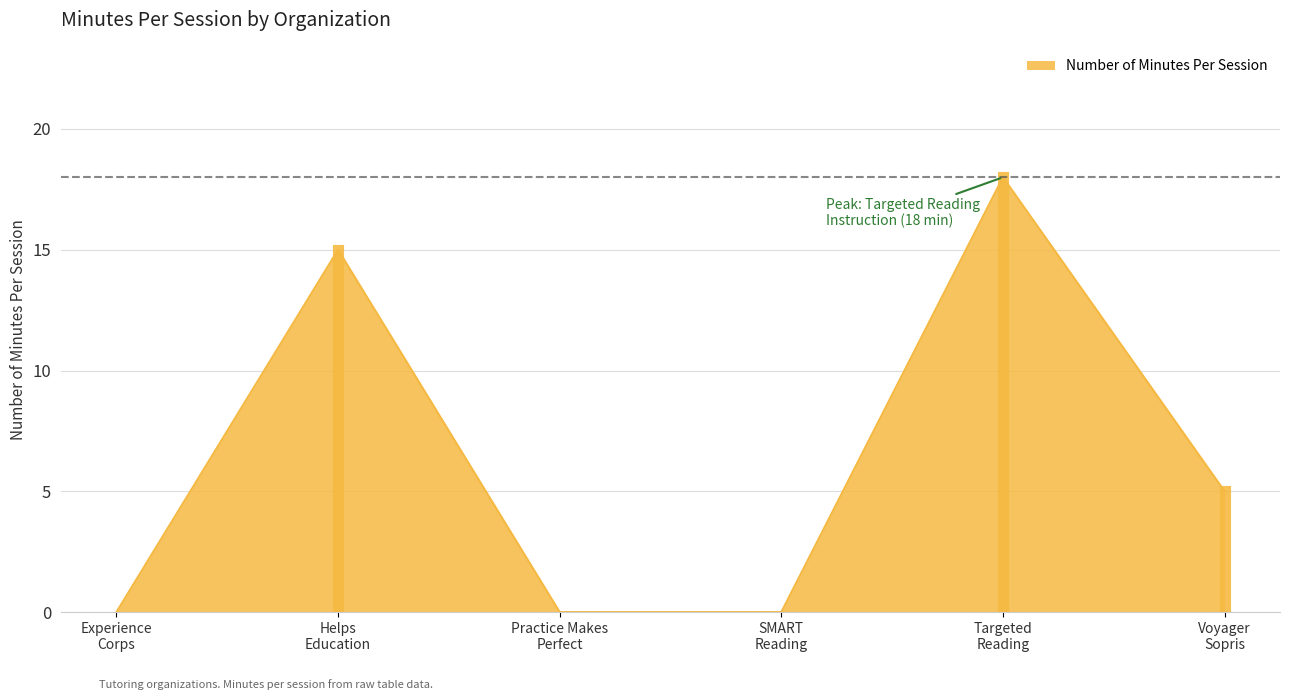

Does the chart have visible grid lines?

Yes